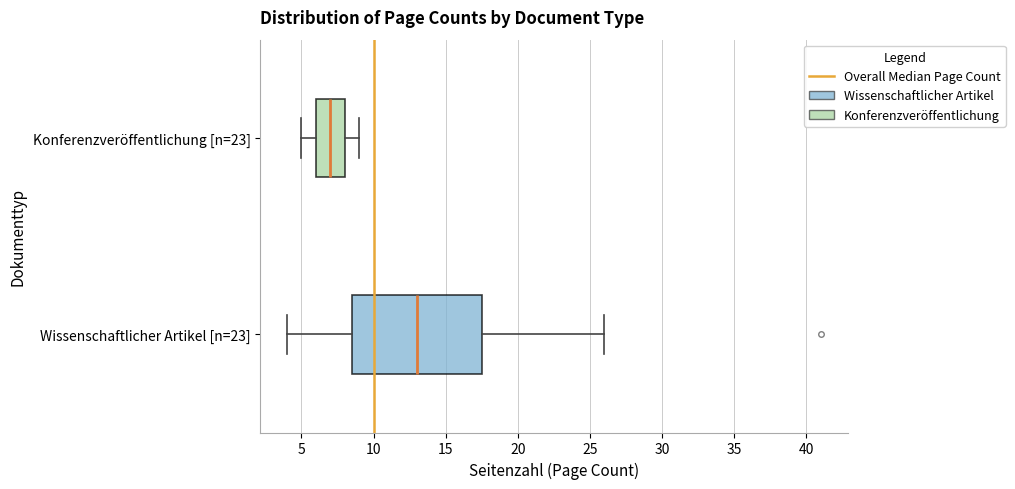

Reading bottom to top, read every box against the x-axis: the position of its median line, the range the box covers, and the ends of its whiskers. The values are not printed on the chart, so give them approximately, as read against the axis.

Wissenschaftlicher Artikel [n=23]: median 13.0, box 8.5 to 17.5, whiskers 4.0 to 26.0
Konferenzveröffentlichung [n=23]: median 7.0, box 6.0 to 8.0, whiskers 5.0 to 9.0